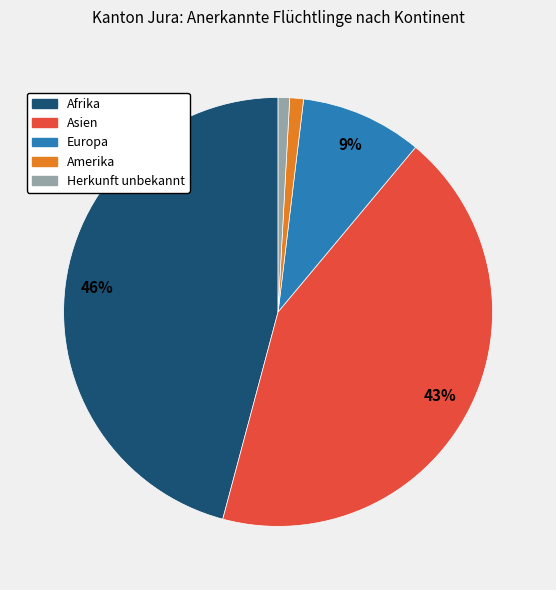

True or false: Asien accounts for 43% of the total.

True